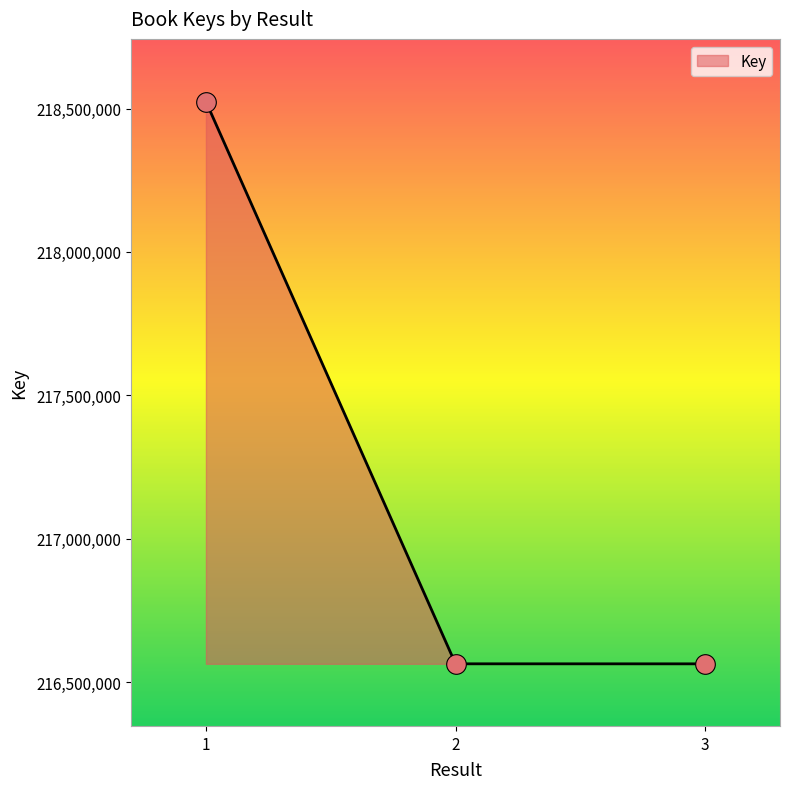

What is the change in value from 1 to 2?

-1960509